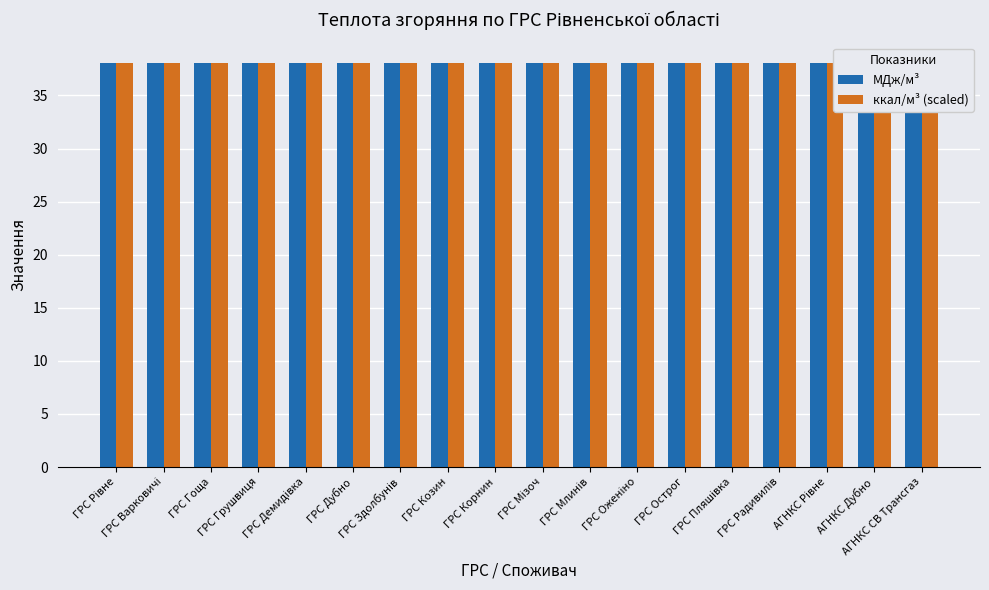

What is the sum of all ккал/м³ (scaled) values?

685.3